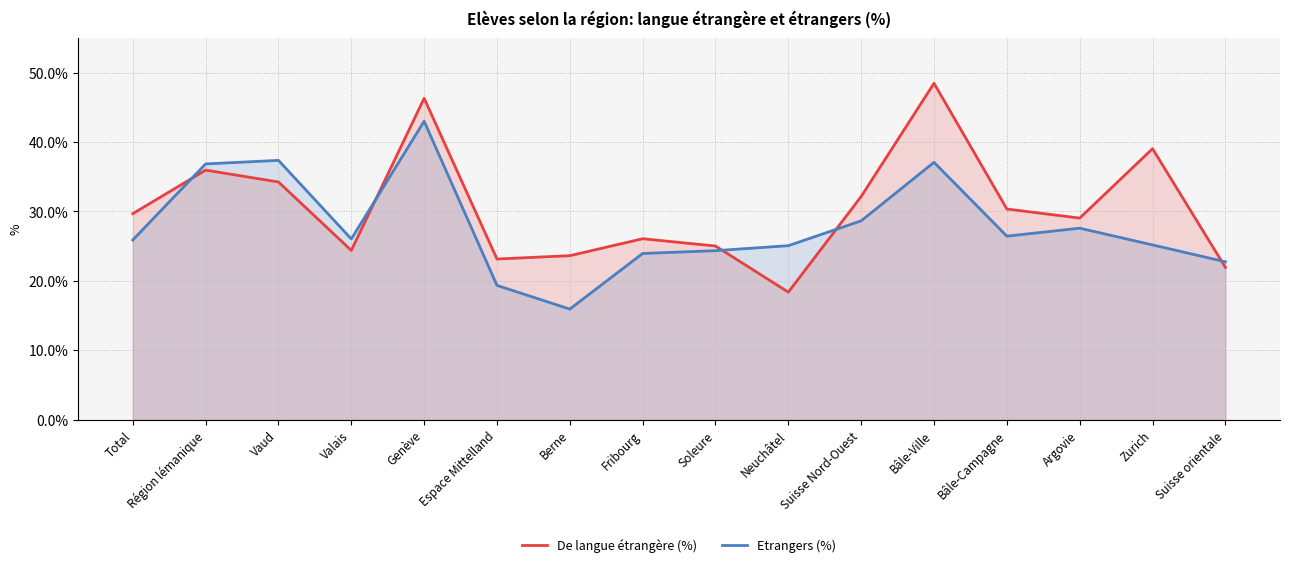

Count the number of data series in this chart.

2